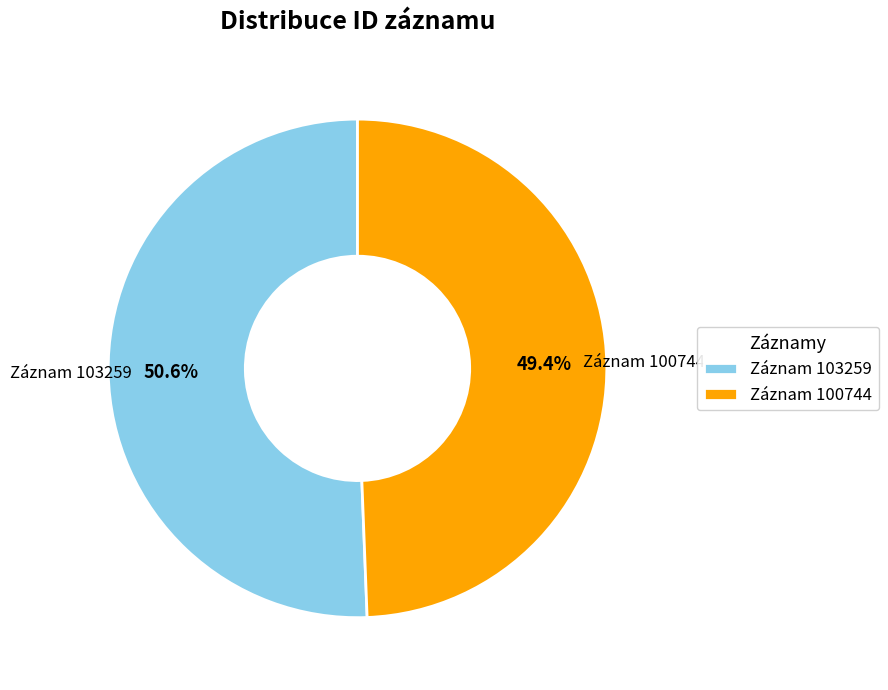

Does Záznam 100744 represent more than half of the total?

No